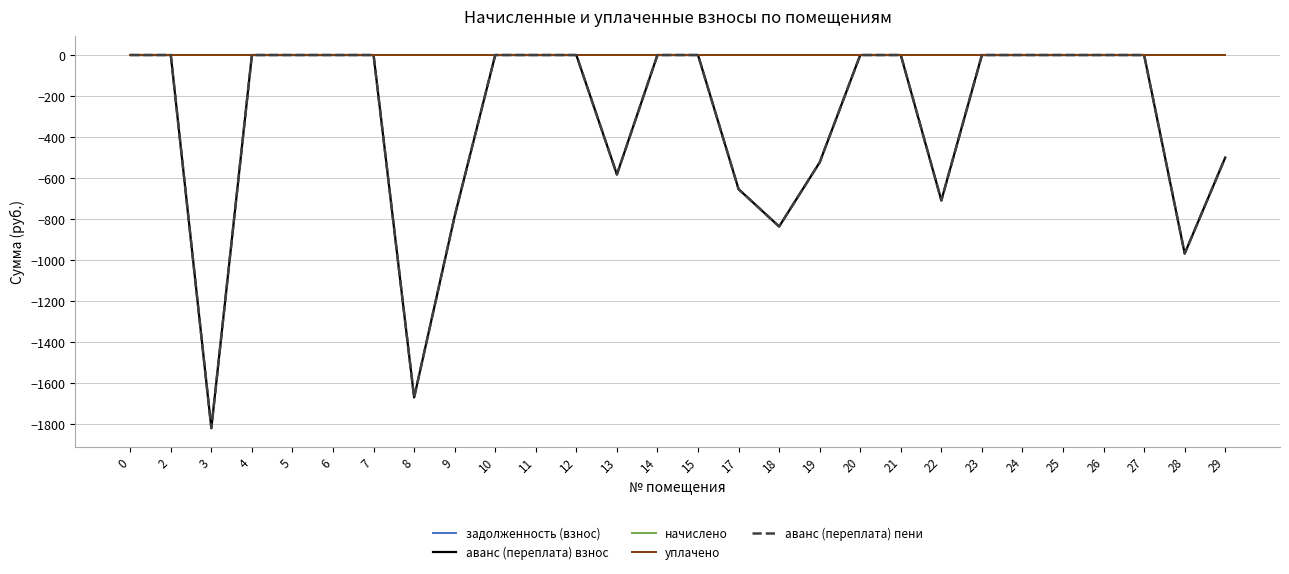

Does the chart display data point markers on the line(s)?

No